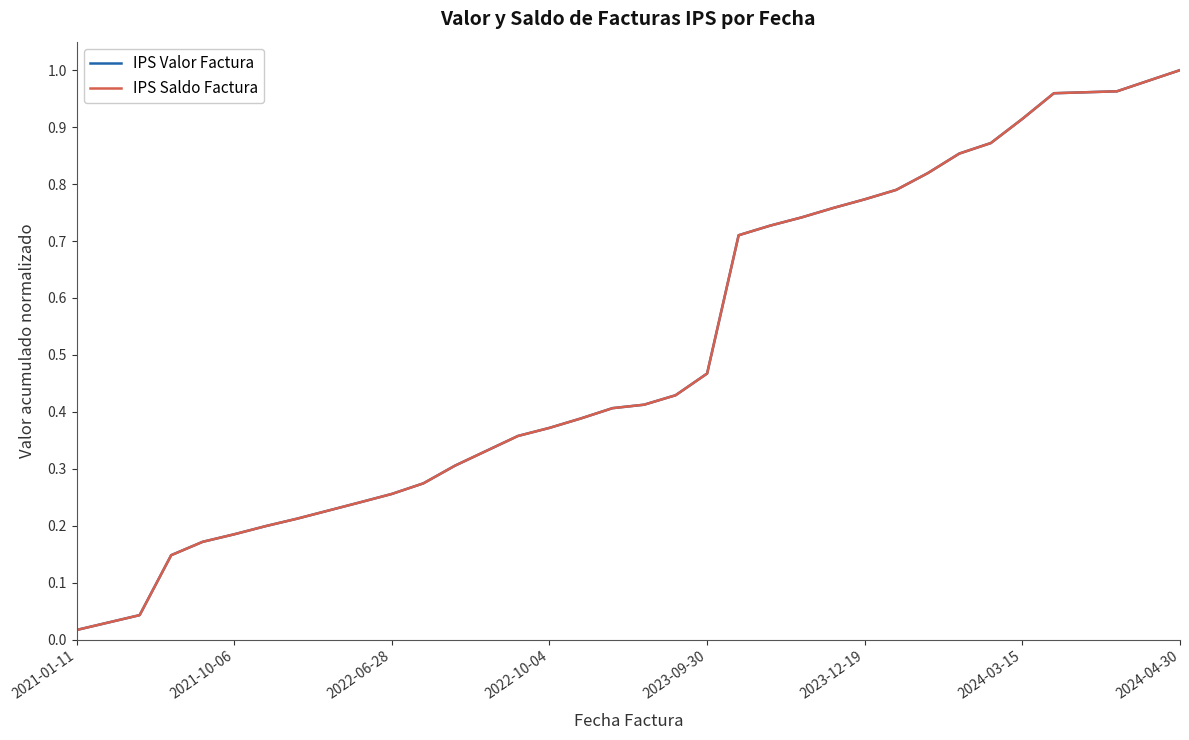

What is the average value of the IPS Saldo Factura series?

0.5